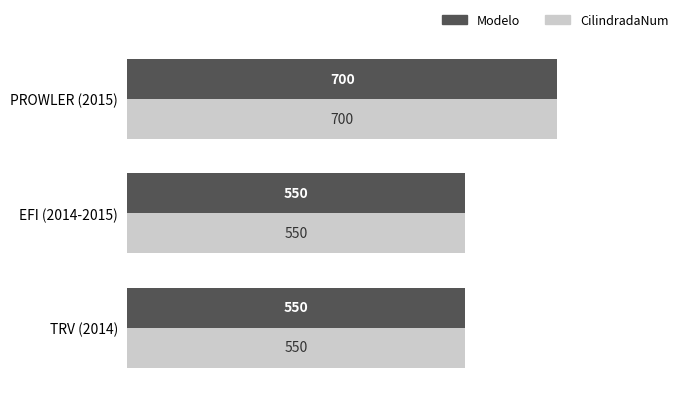

How many data points in CilindradaNum are above 550?

1